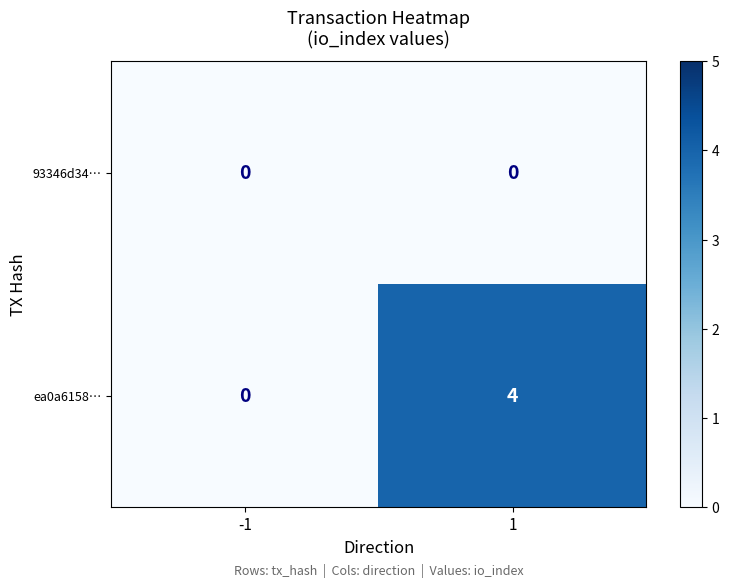

Rank the series at 1 from highest to lowest value.

ea0a6158…, 93346d34…